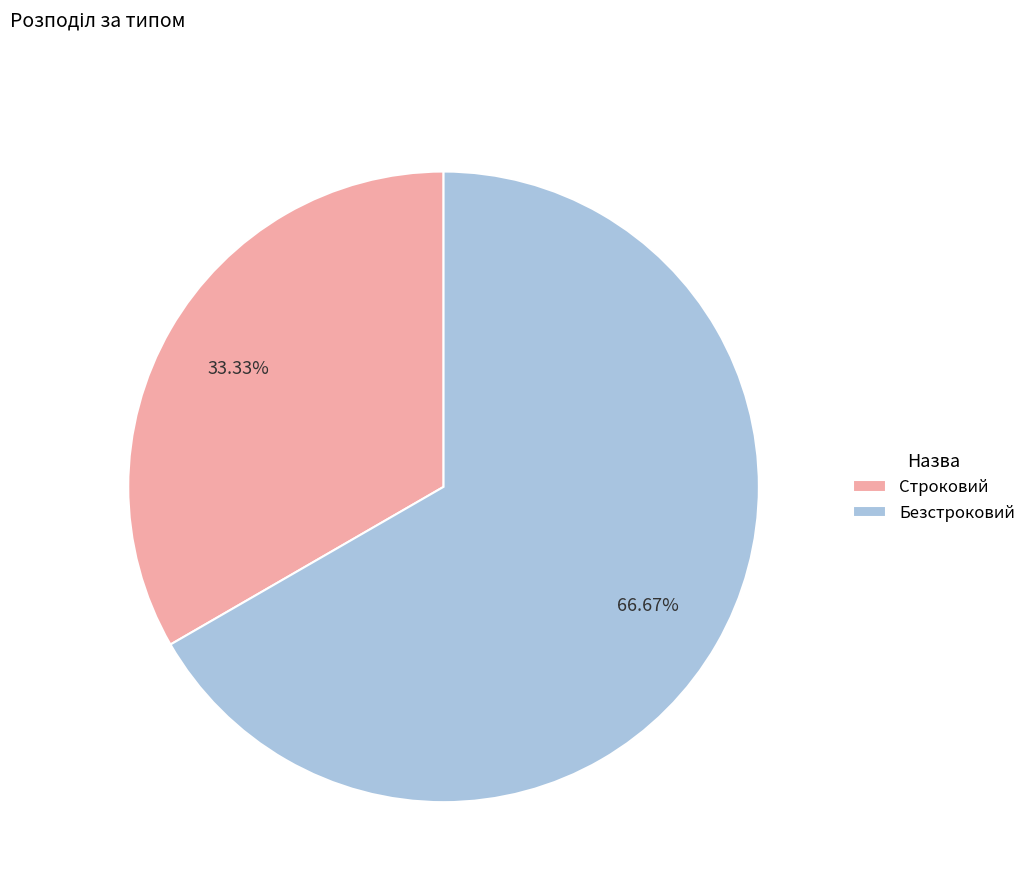

What percentage is NOT represented by Строковий?

66.7%